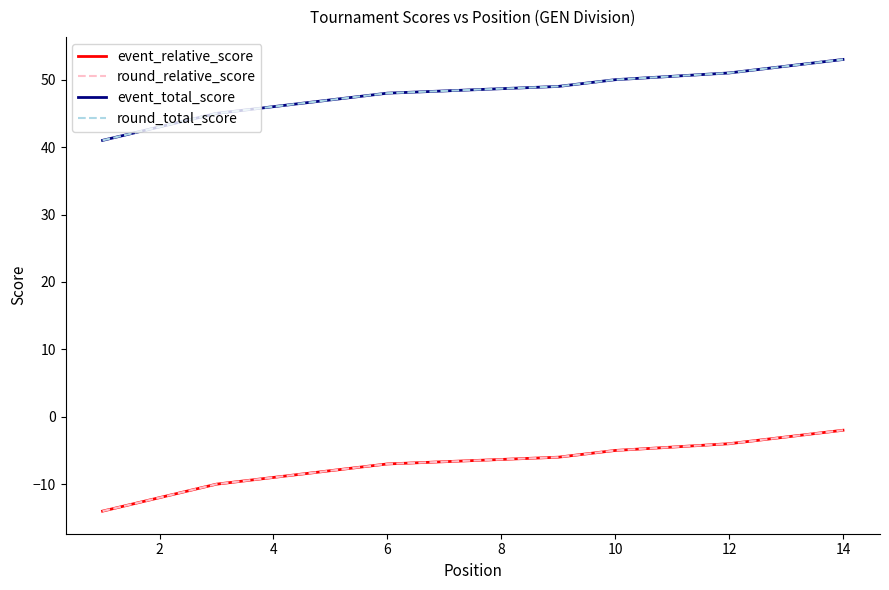

At how many categories does at least one series exceed 23?

14